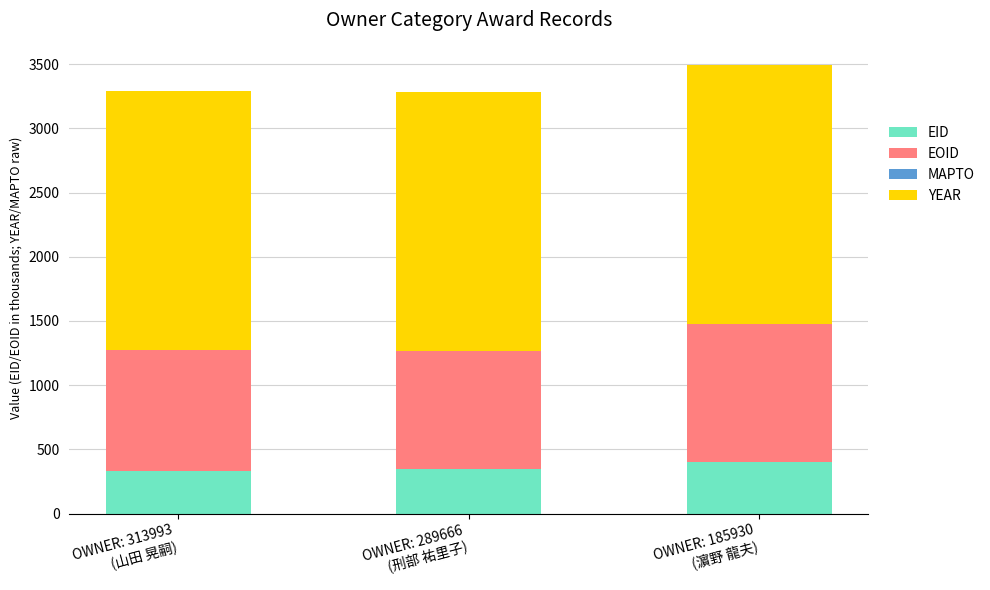

How many values in the EID series exceed 343?

2